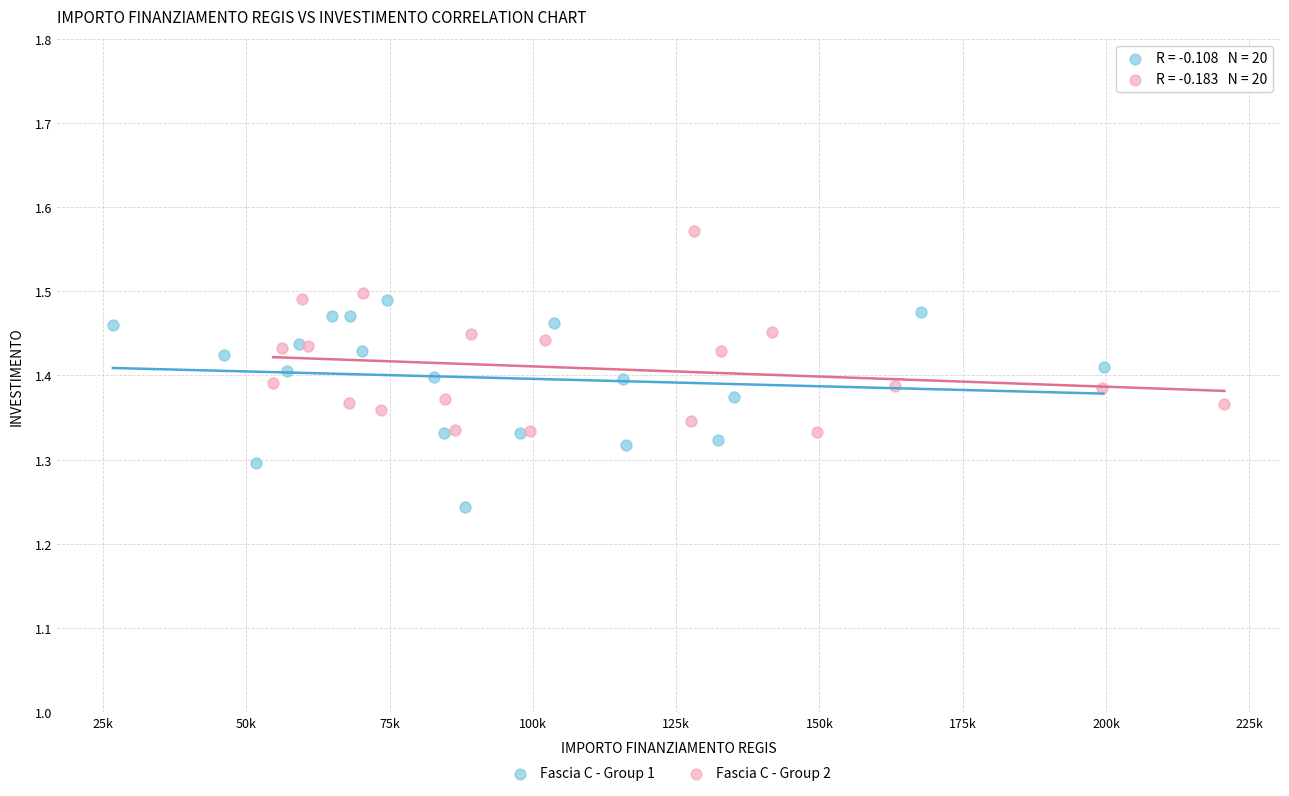

Which series reaches the minimum Y coordinate?

Fascia C - Group 1